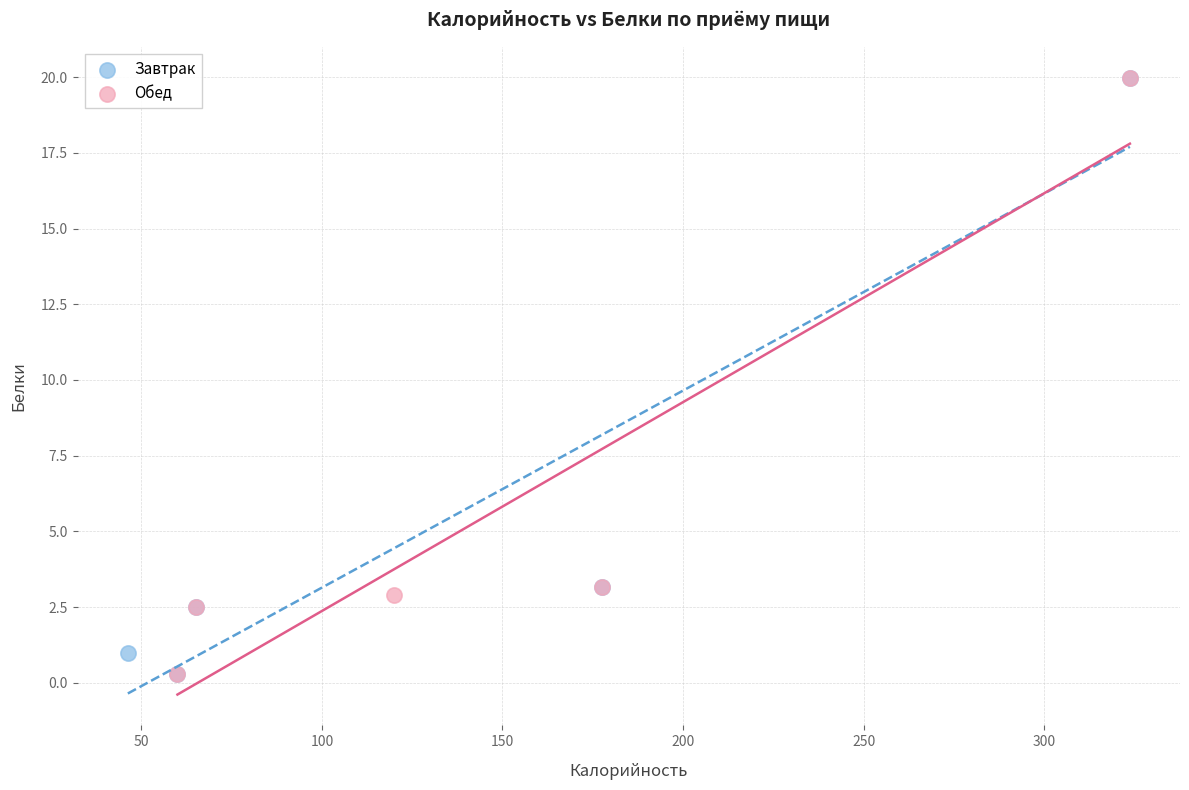

What are all the series names shown in the legend?

Завтрак, Обед